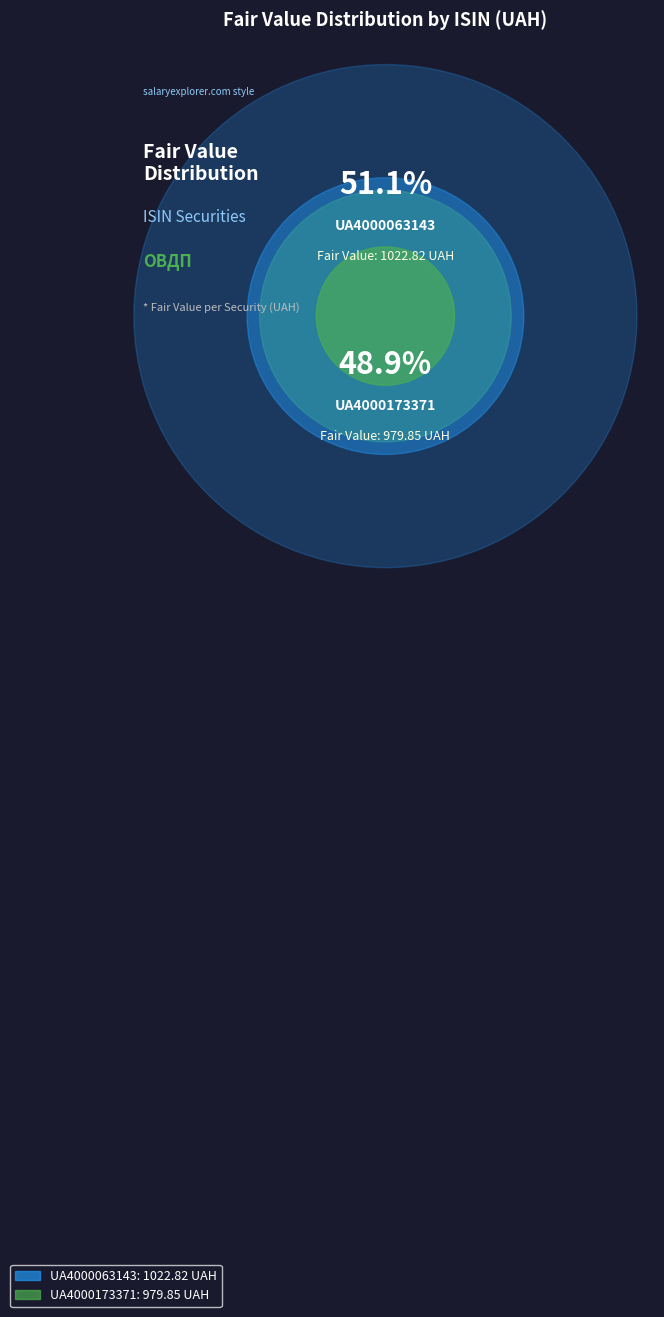

What is the total percentage of UA4000063143 and UA4000173371?

100.0%